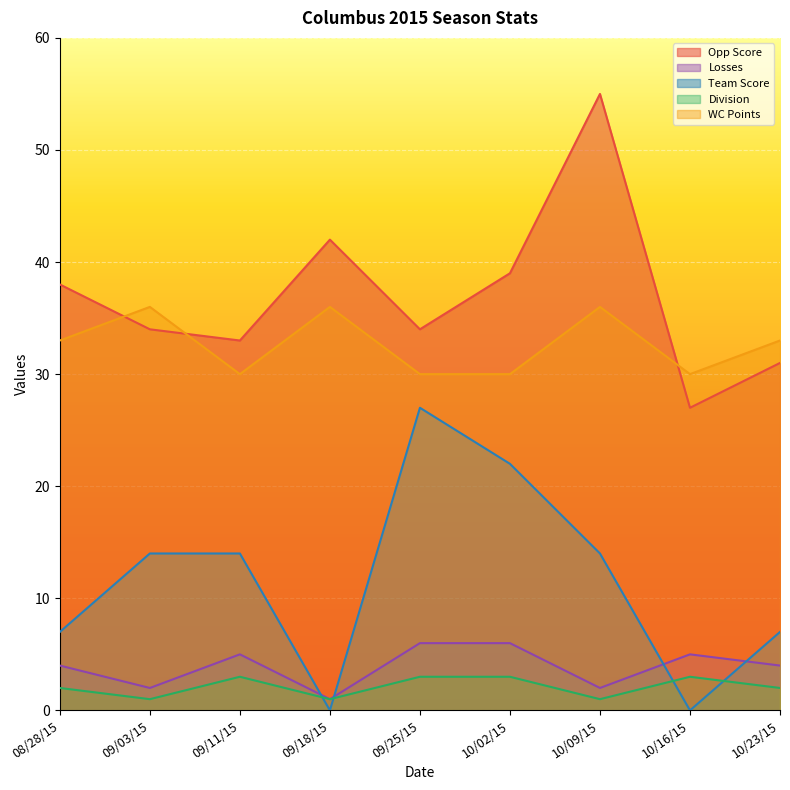

True or false: Losses has a value of 3 at 09/03/15.

False